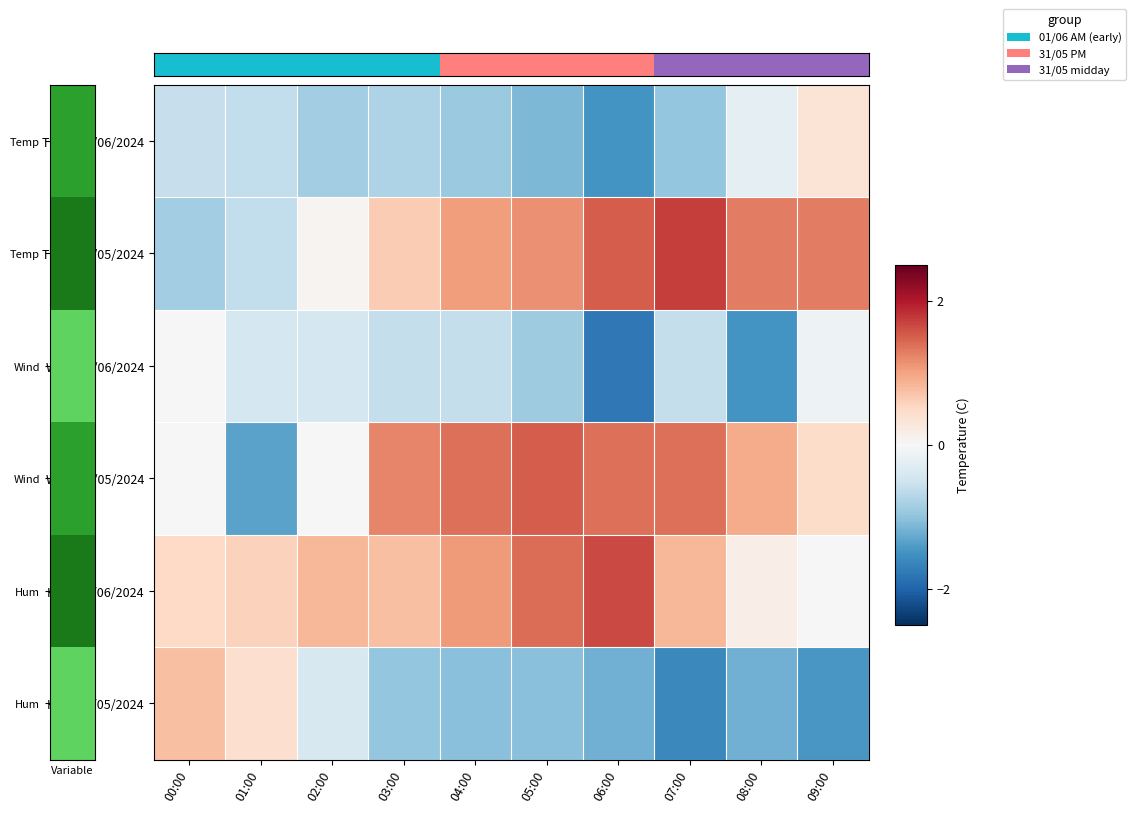

Which label corresponds to the smallest value in the chart?

06:00